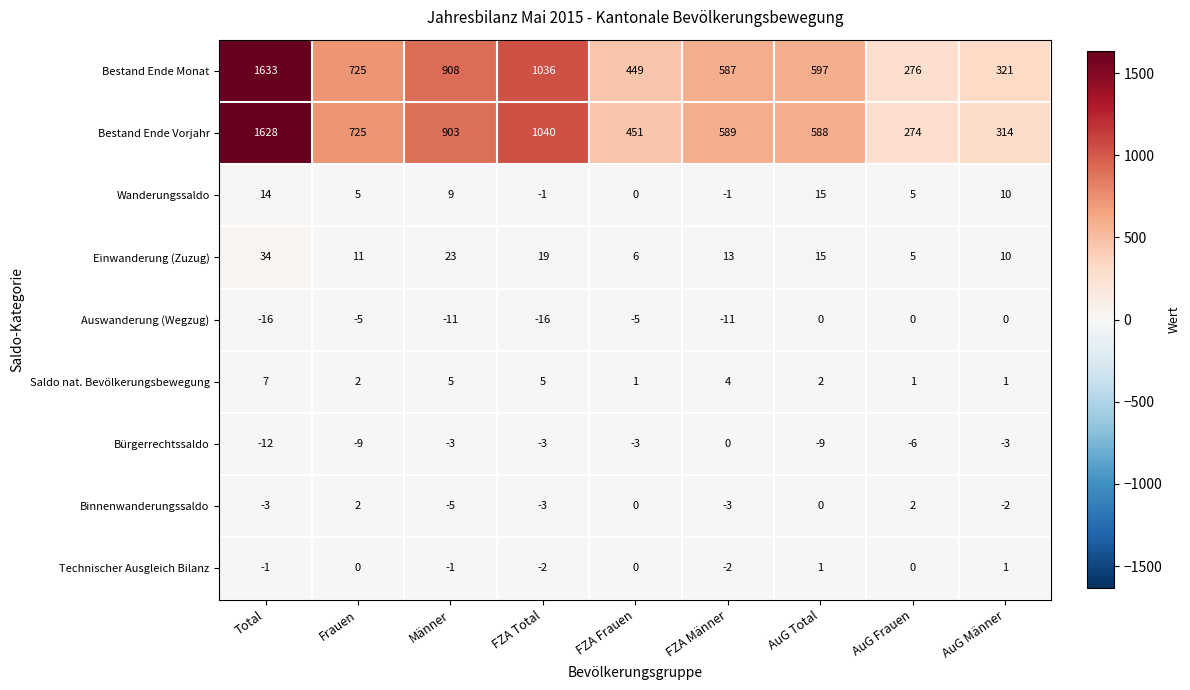

Which label corresponds to the largest value in the chart?

Total